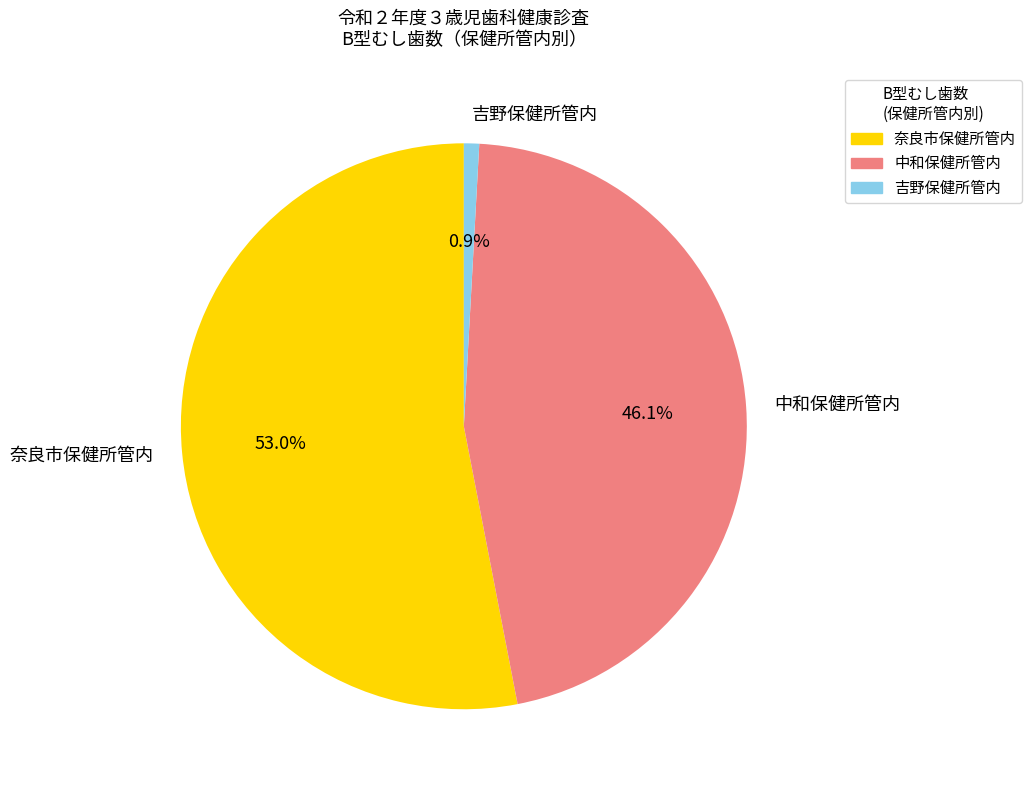

Does 吉野保健所管内 represent more than half of the total?

No